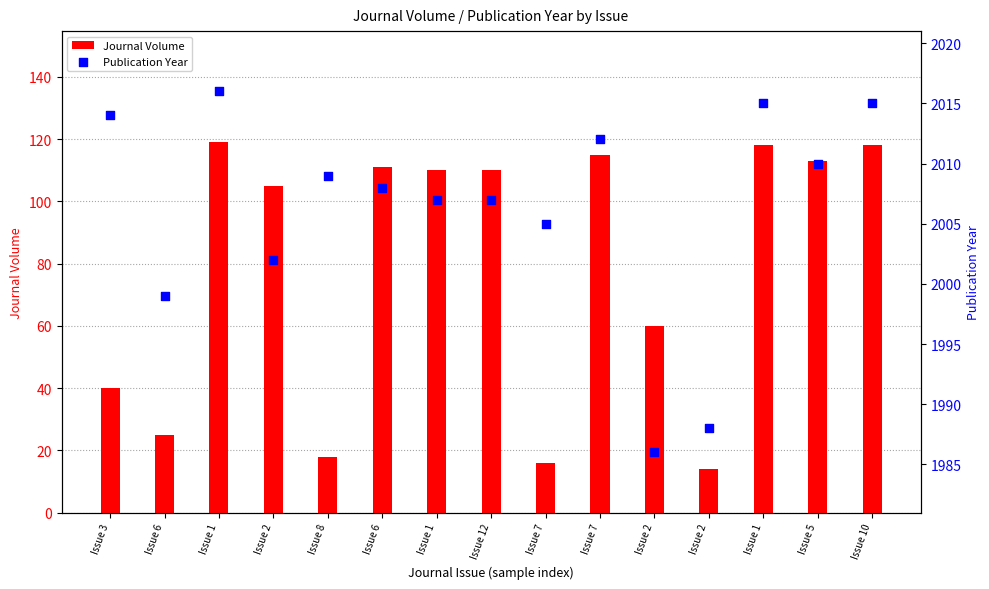

What are all the series names shown in the legend?

Journal Volume, Publication Year